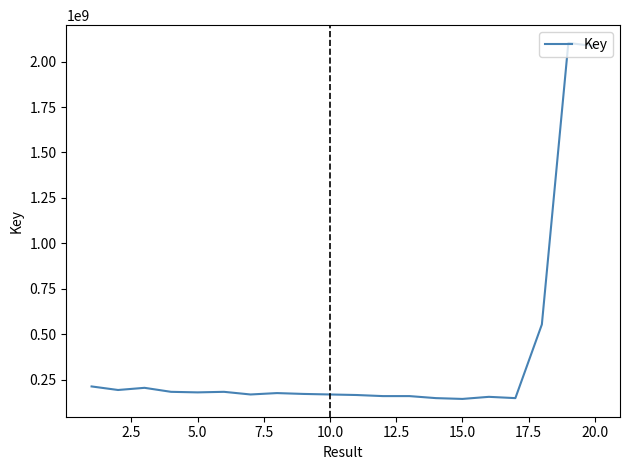

What is the difference between the maximum and minimum values?

1957833669